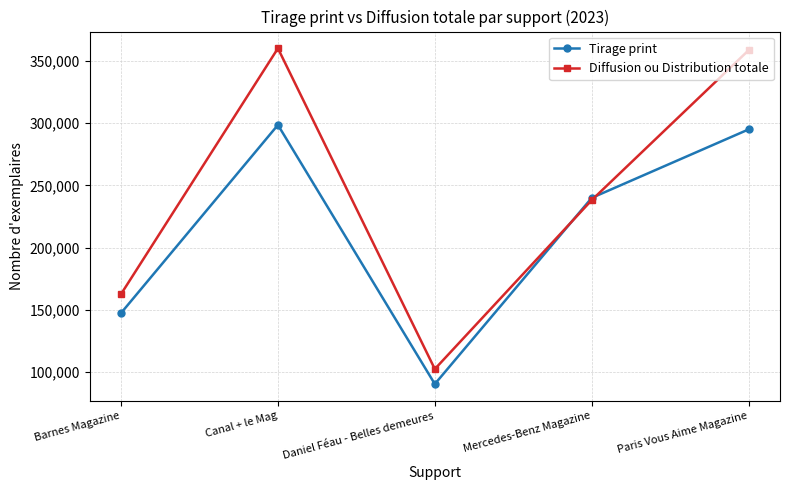

What is the approximate value of Diffusion ou Distribution totale at Mercedes-Benz Magazine, to the nearest 100?

238200